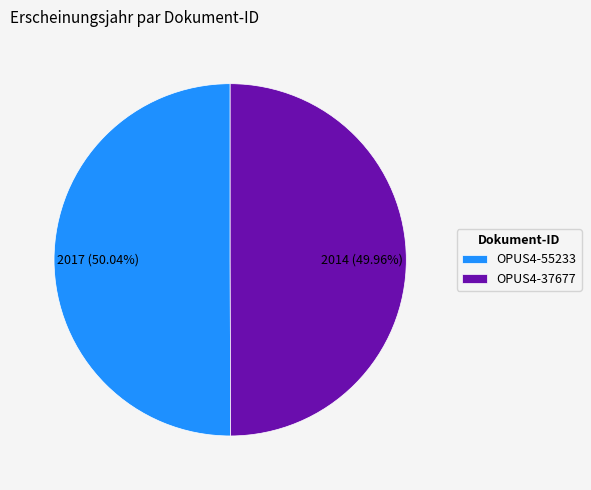

To the nearest percent, what is the average slice percentage?

50%